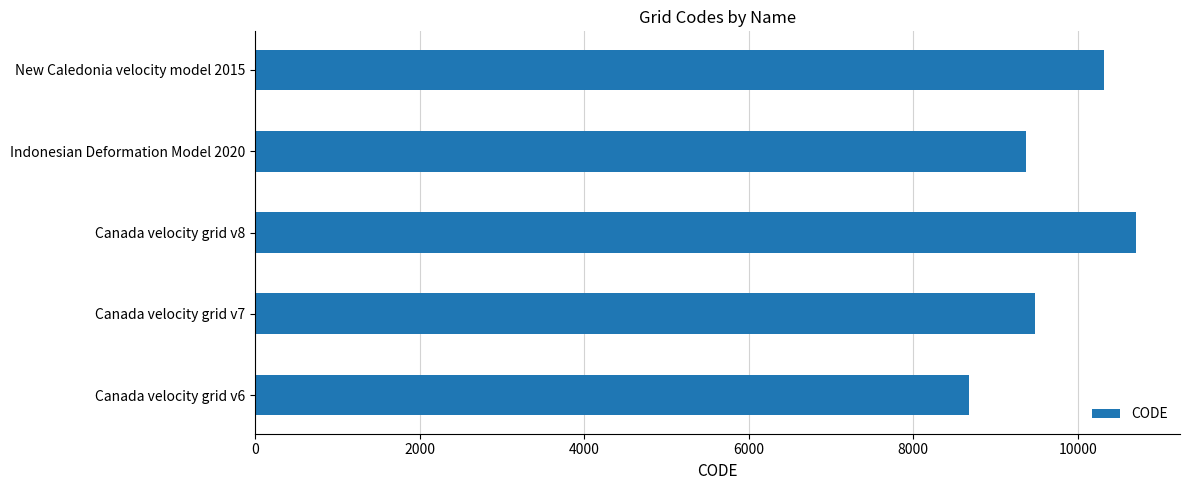

The value at Indonesian Deformation Model 2020 is 9375. True or false?

True